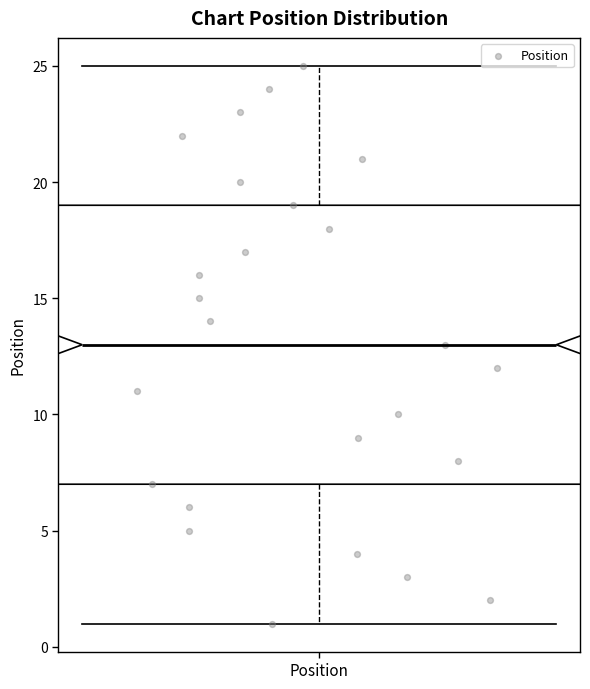

Where is the upper edge of the box for Position on the y-axis? The values are not printed on the chart, so give them approximately, as read against the axis.

19